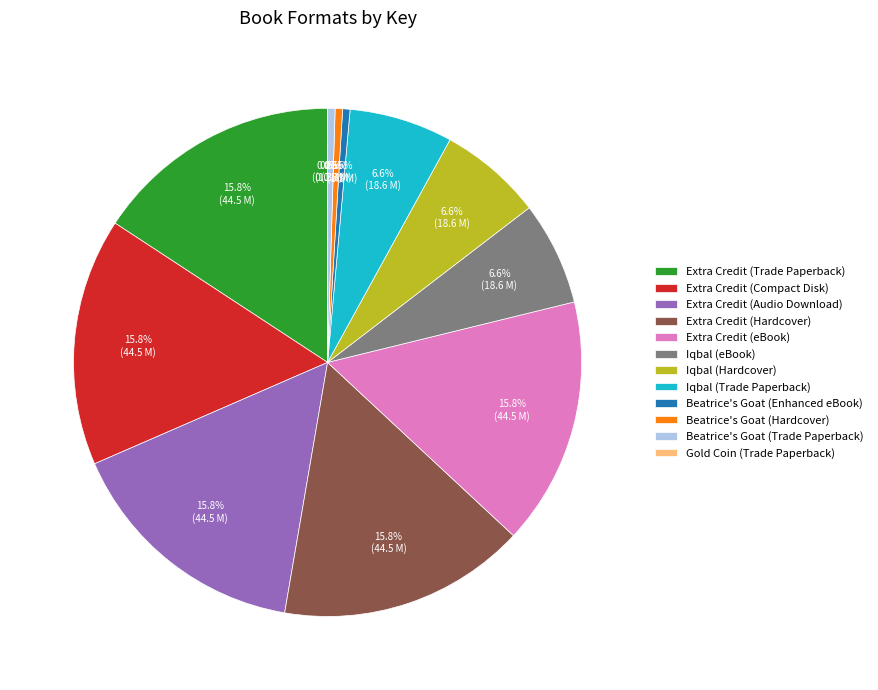

Is there any slice that represents more than half of the pie?

No